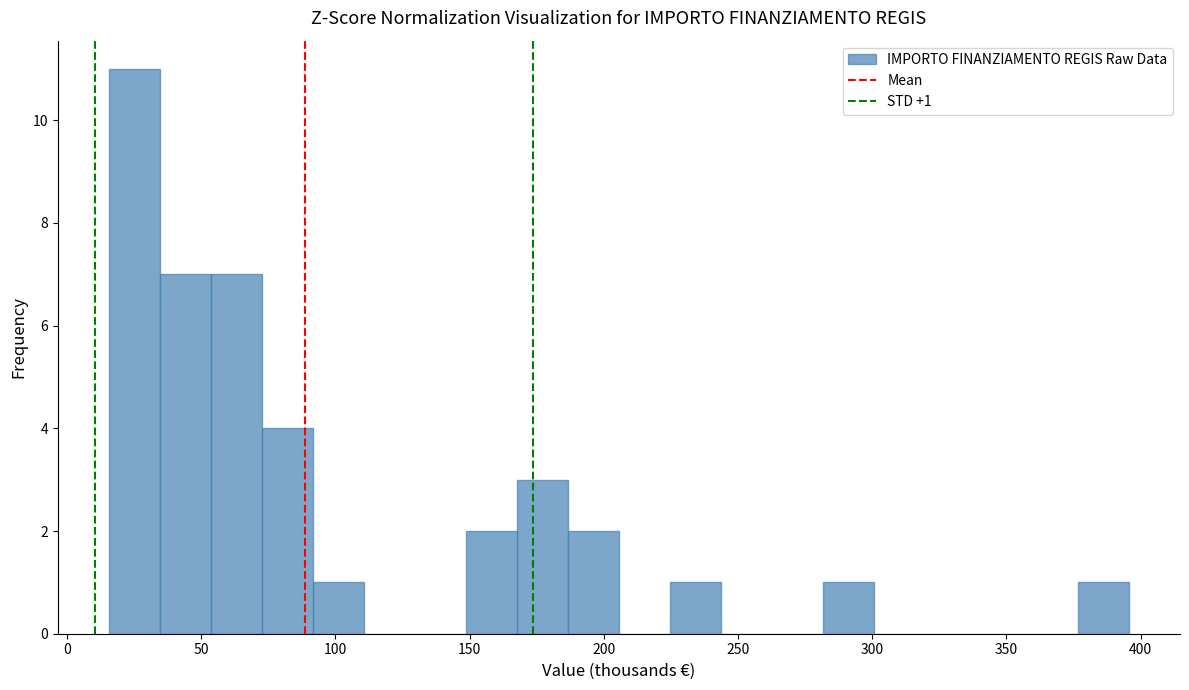

Read against the x-axis, roughly where is the centre of the tallest bar?

25